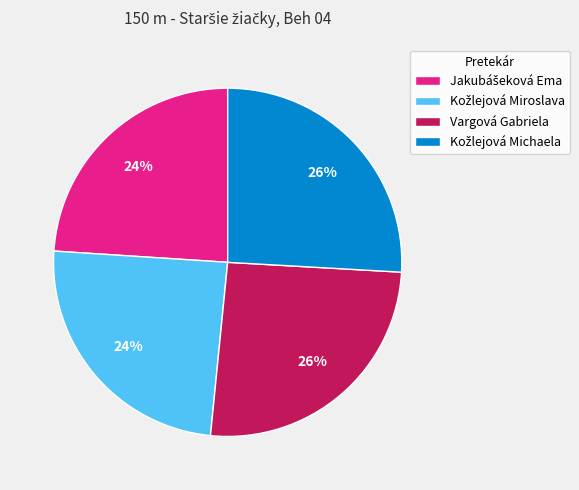

To the nearest percent, what is the difference between the largest and smallest slice percentages?

2%